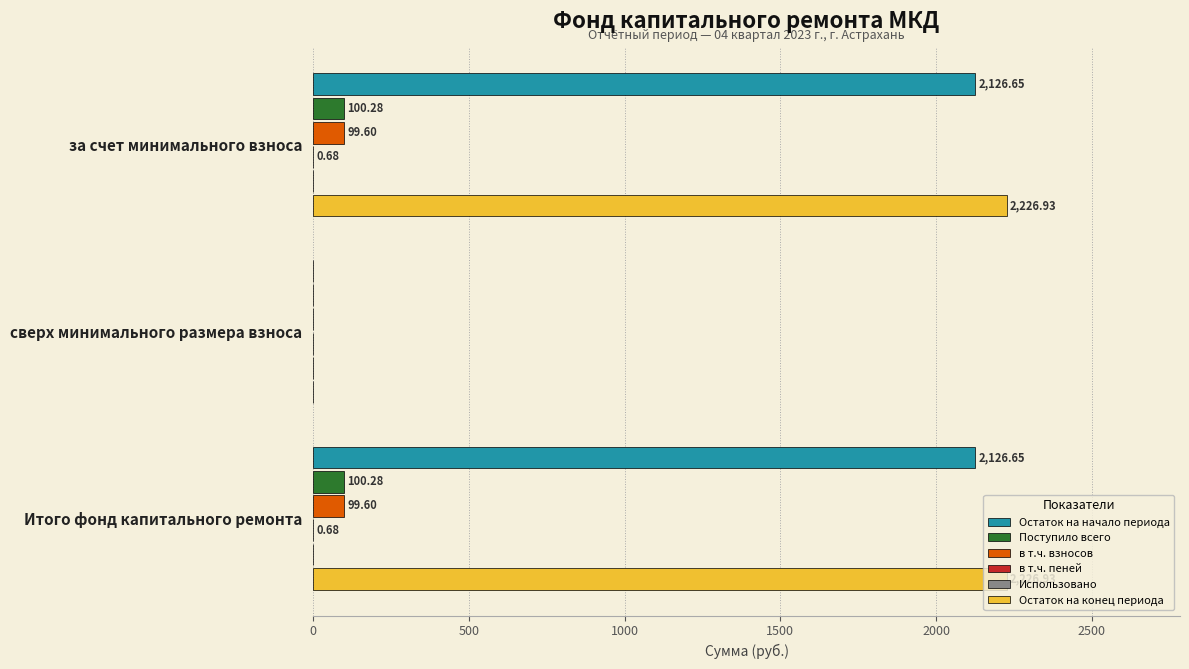

Does the chart contain any negative values?

No